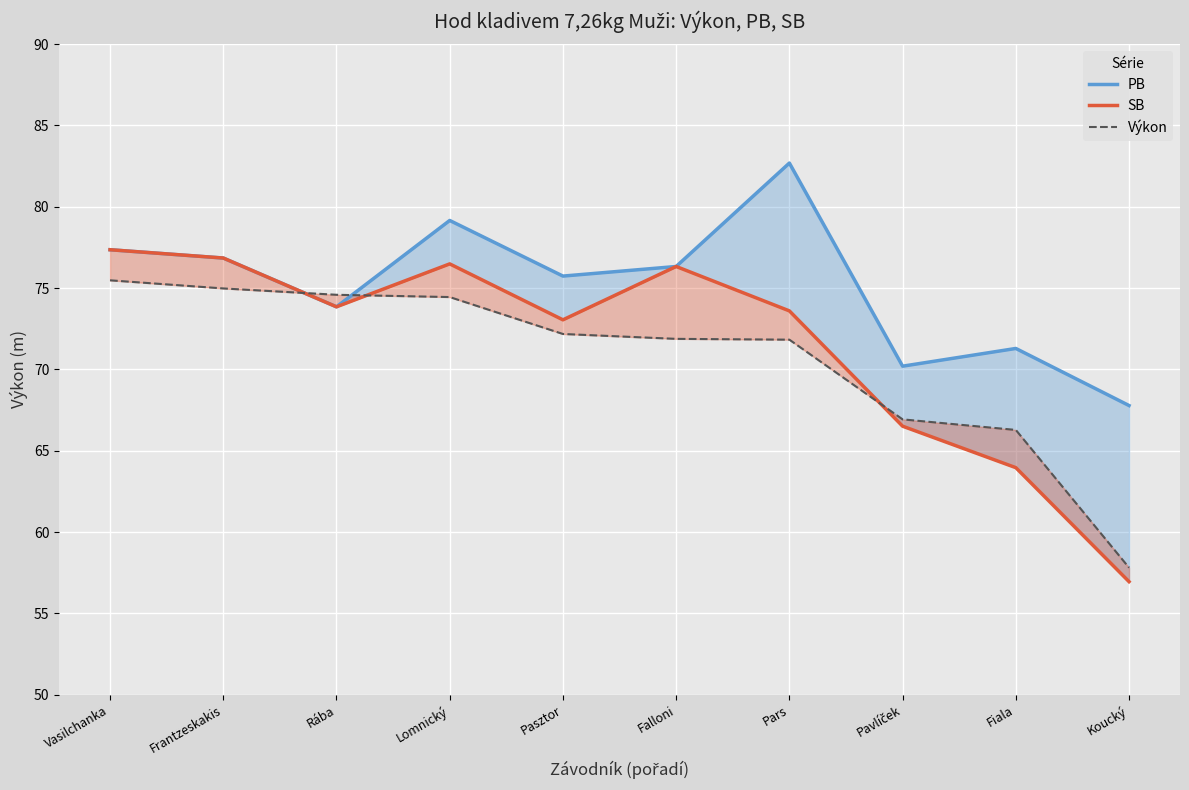

What is the difference between the second highest and second lowest values in the PB series?

9.0